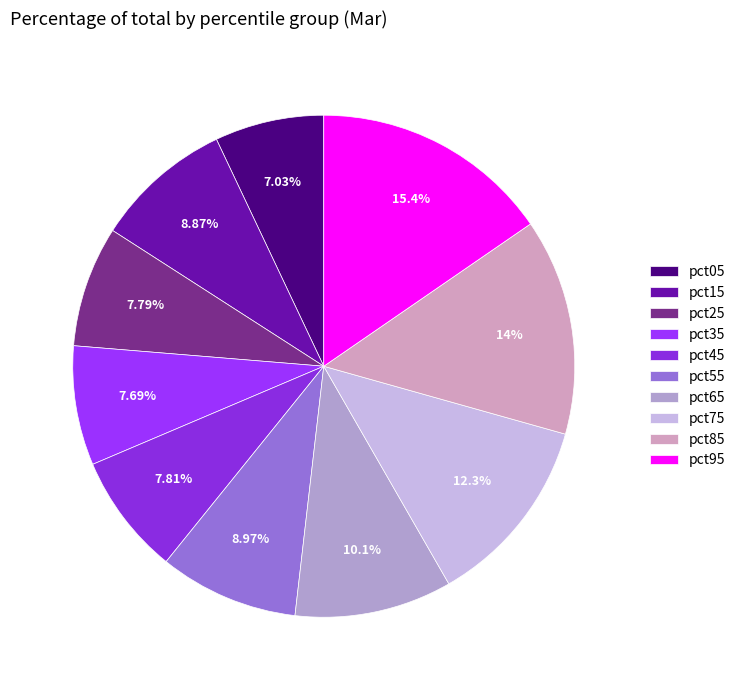

Which slice is the smallest?

pct05